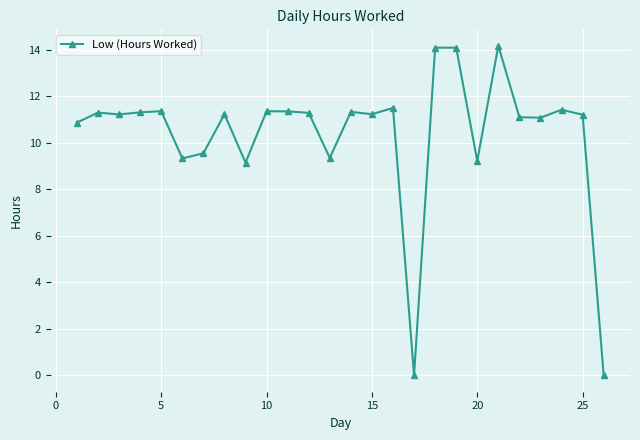

What is the value of the 18th point from the left?

14.1